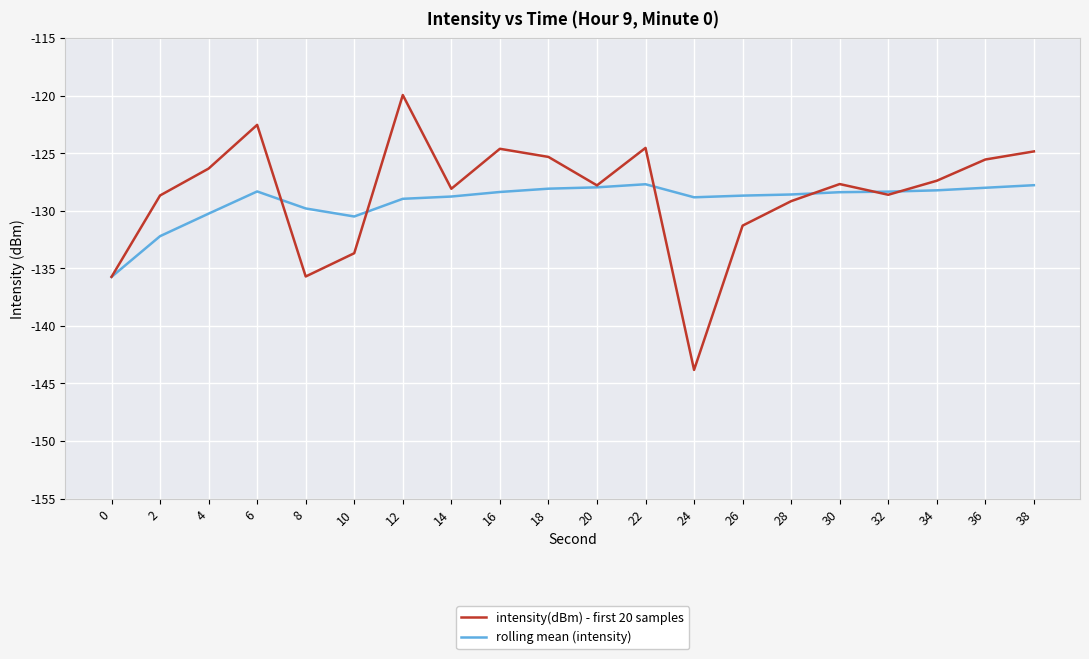

True or false: intensity(dBm) - first 20 samples has more than 0 points higher than both neighbors.

True